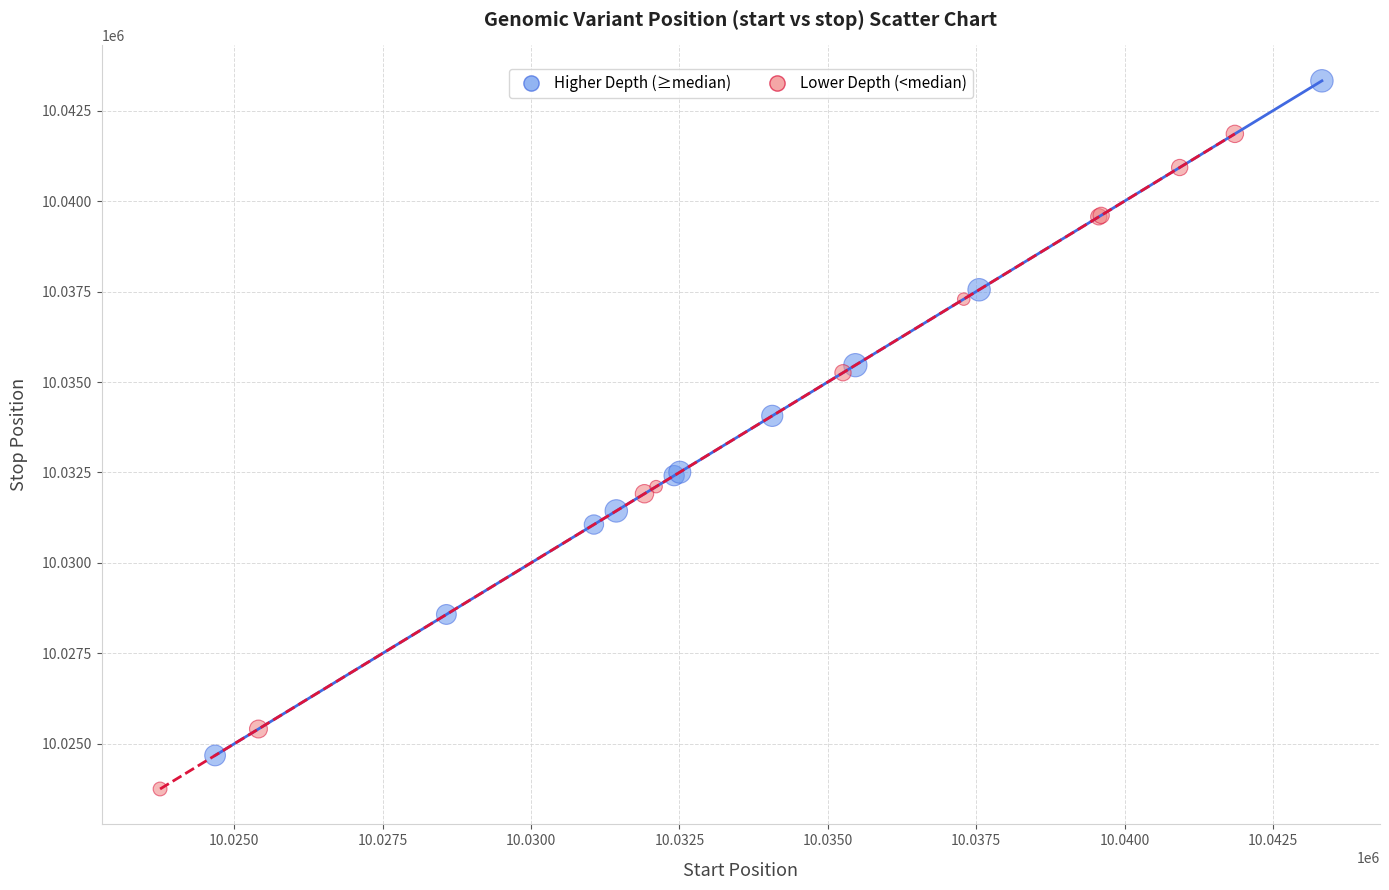

Which series reaches the maximum Y coordinate?

Higher Depth (≥median)